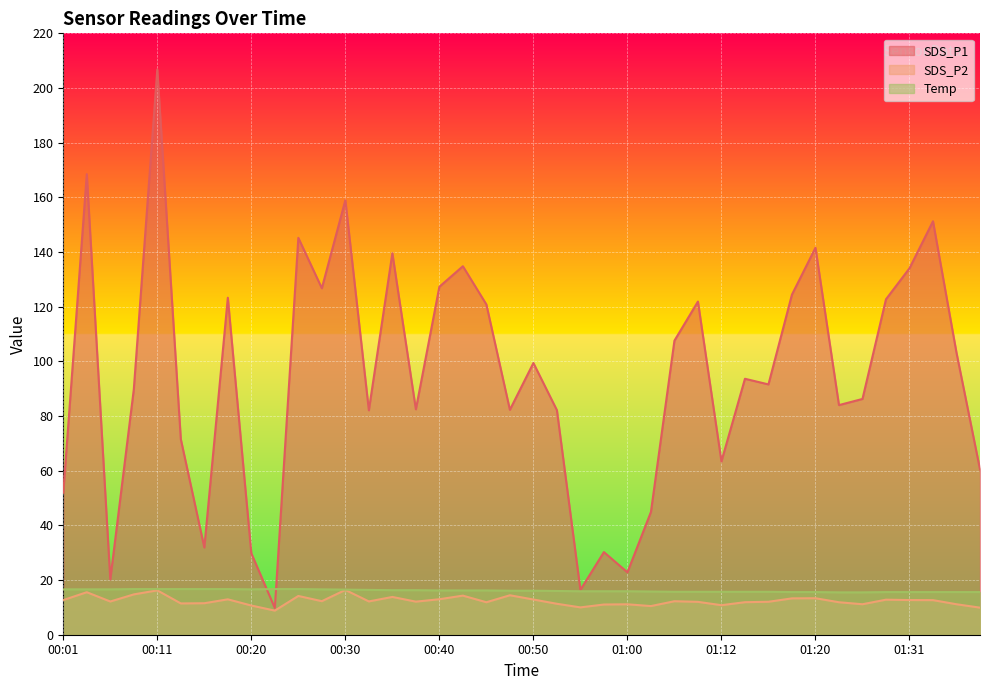

What position from the right is 01:33?

3